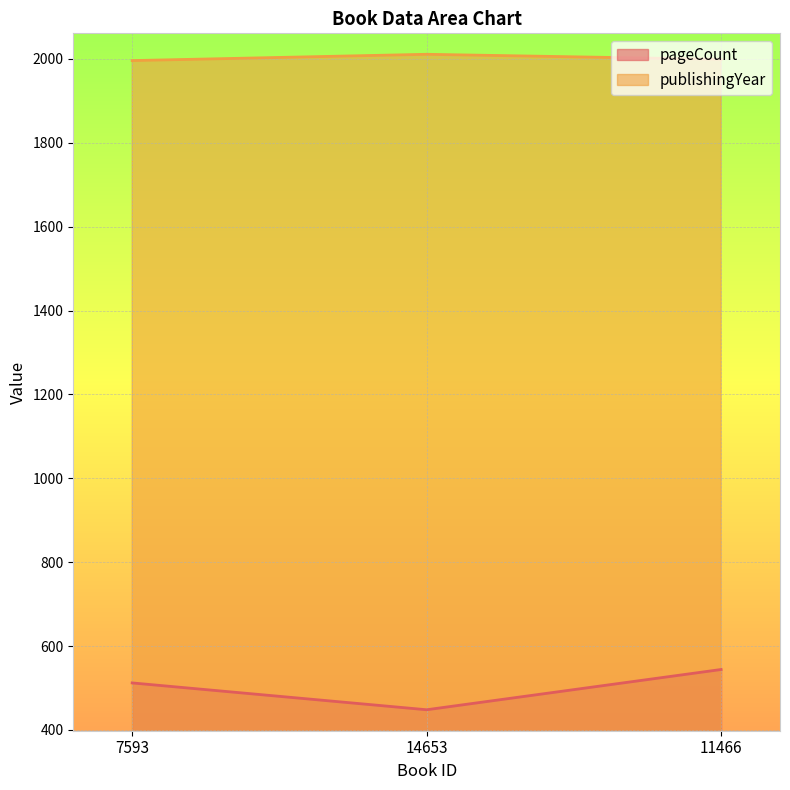

List the labels in order of pageCount value, largest first.

11466, 7593, 14653